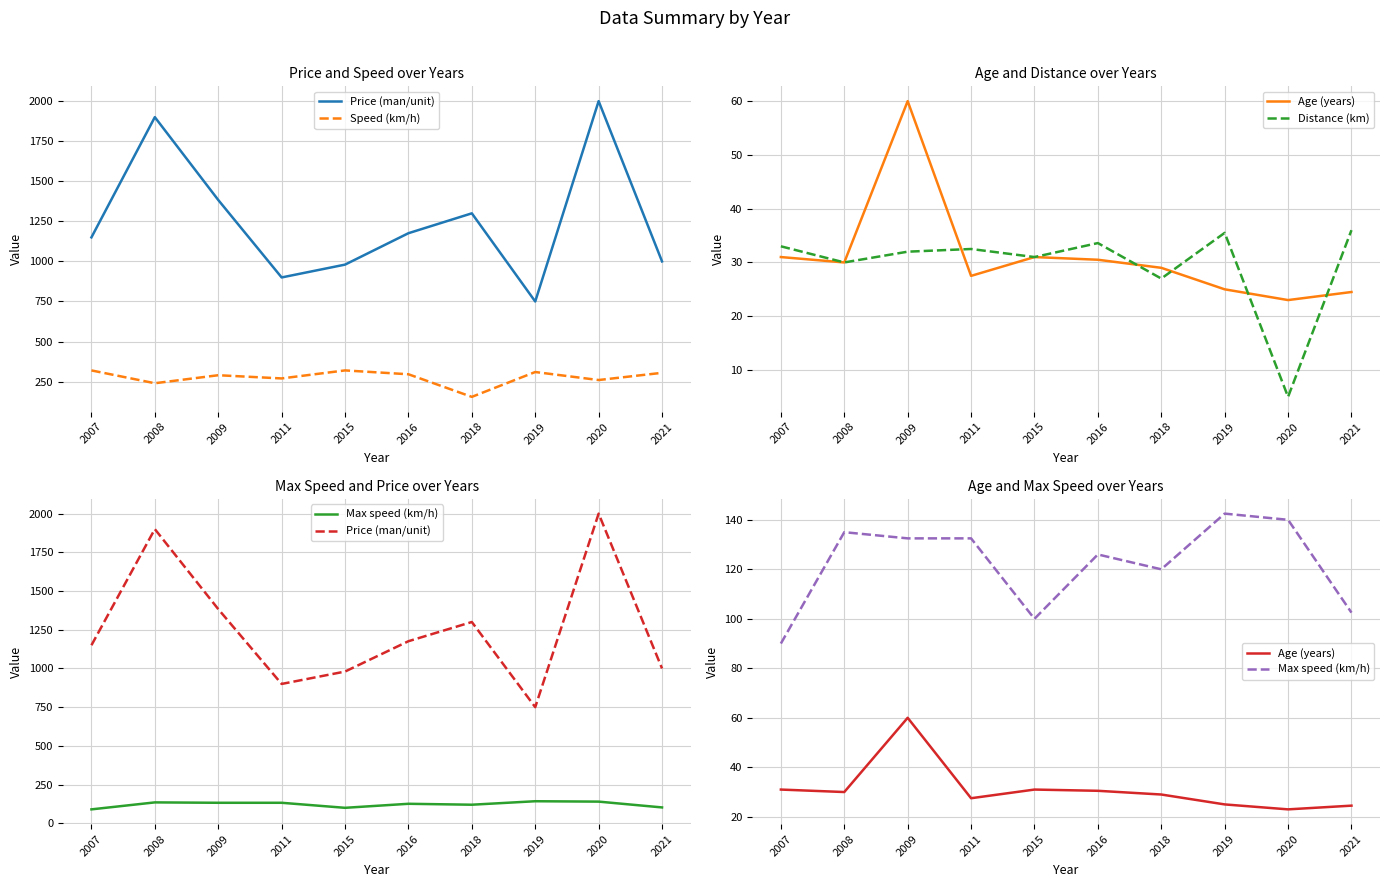

Is the value of Max speed (km/h) at 2007 greater than the value of Speed (km/h) at 2020?

No